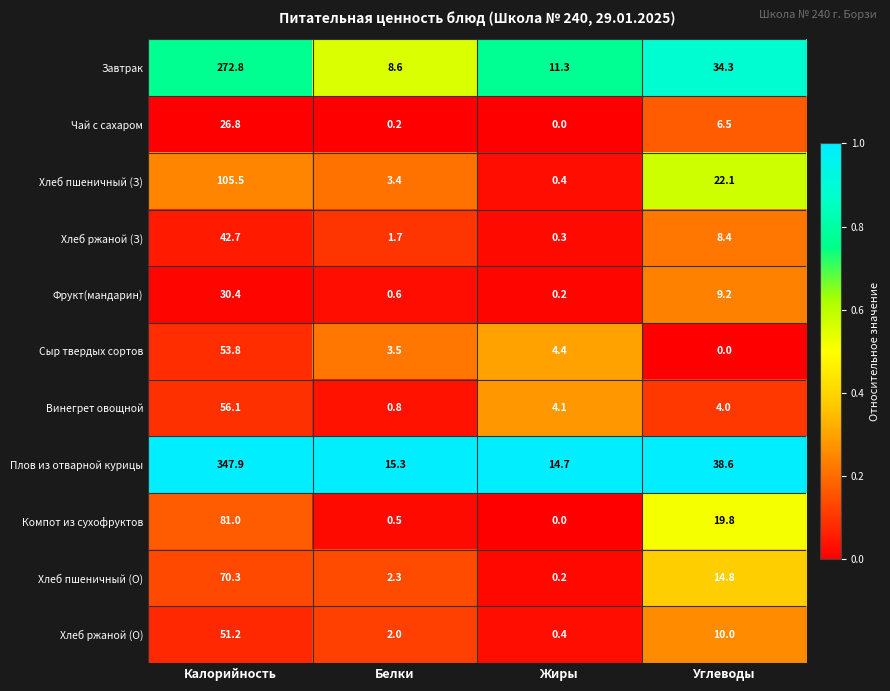

Which series has the largest range (max minus min)?

Плов из отварной курицы